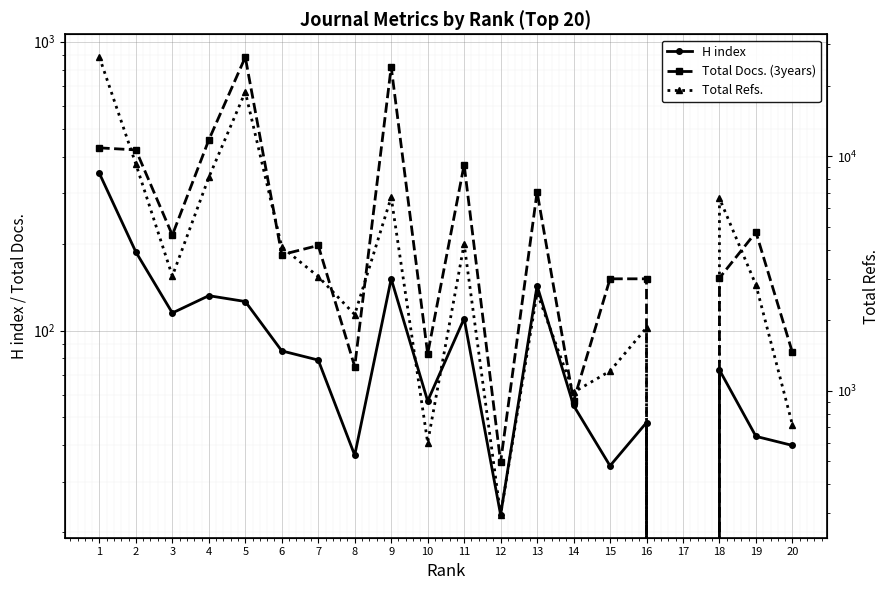

How many interior local valleys does the Total Refs. series have?

6